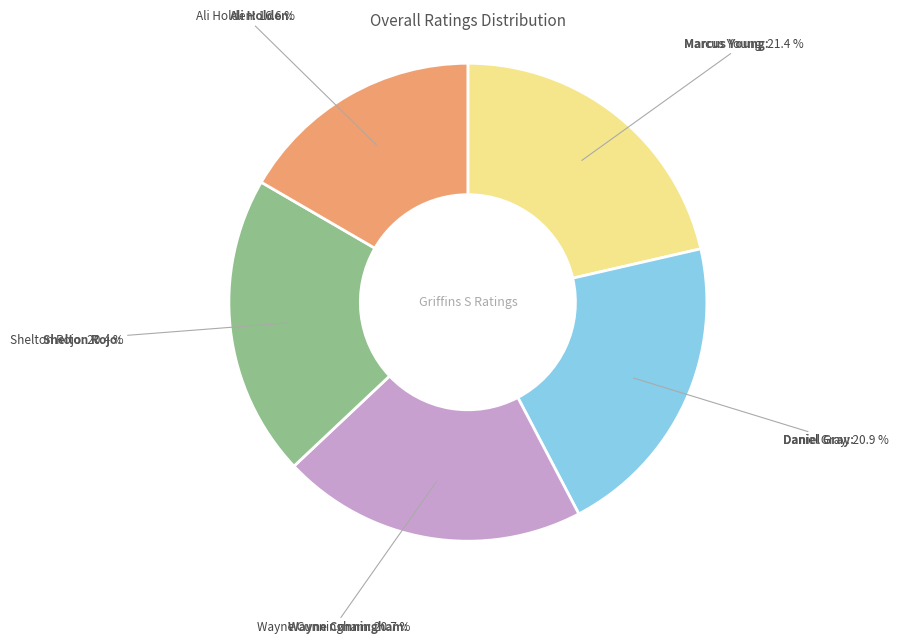

To the nearest percent, what portion does Marcus Young represent?

21%